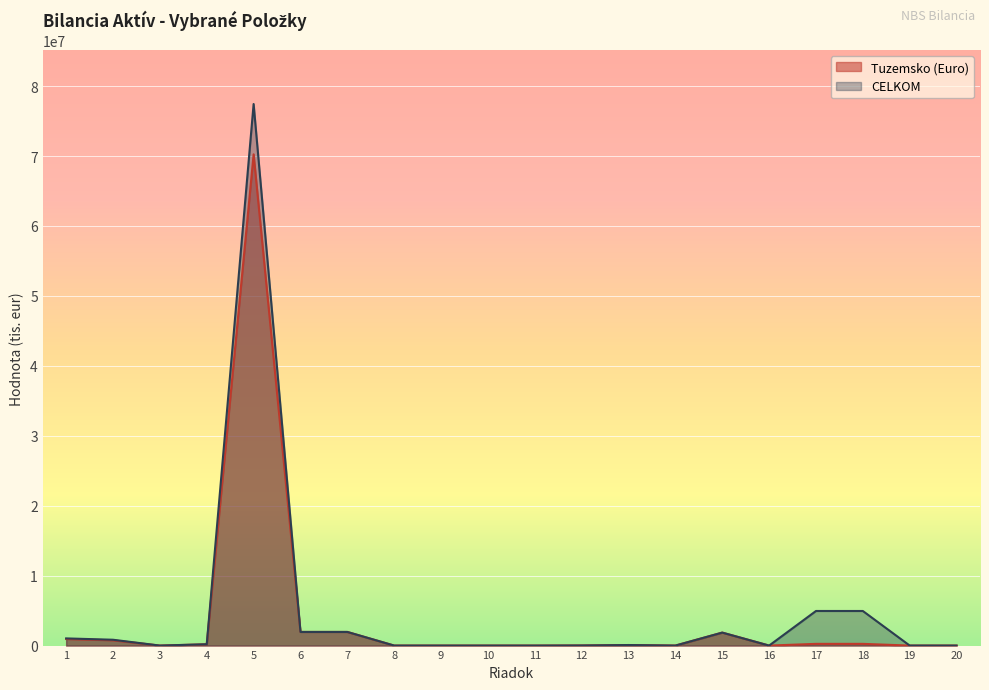

At which label does CELKOM first exceed 79000?

1